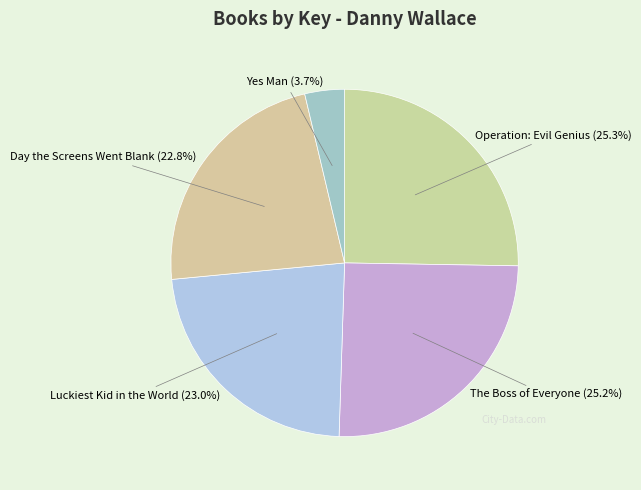

Is Yes Man the majority of the pie?

No